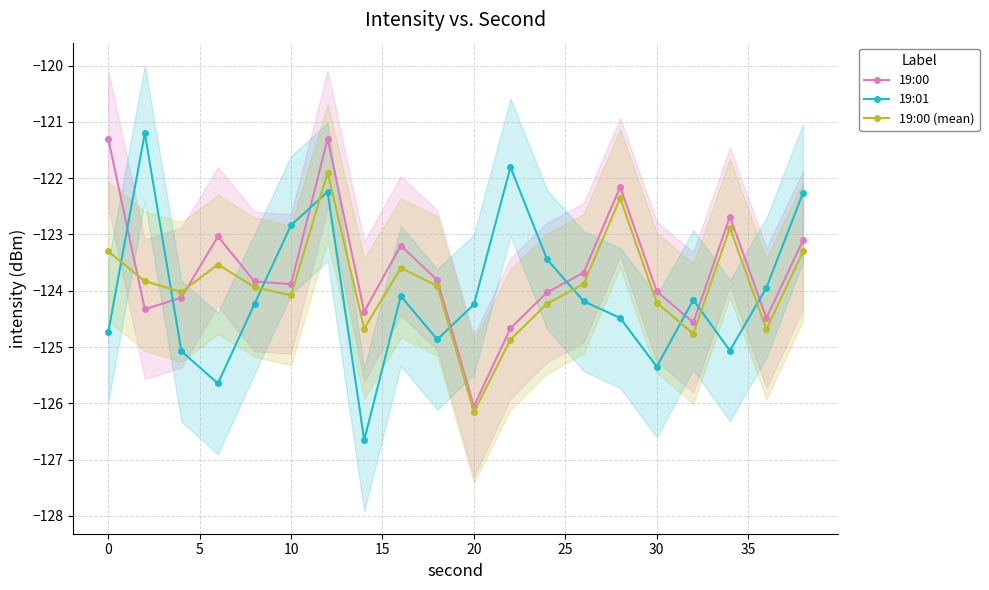

True or false: 19:01 and 19:00 (mean) intersect in this chart.

True